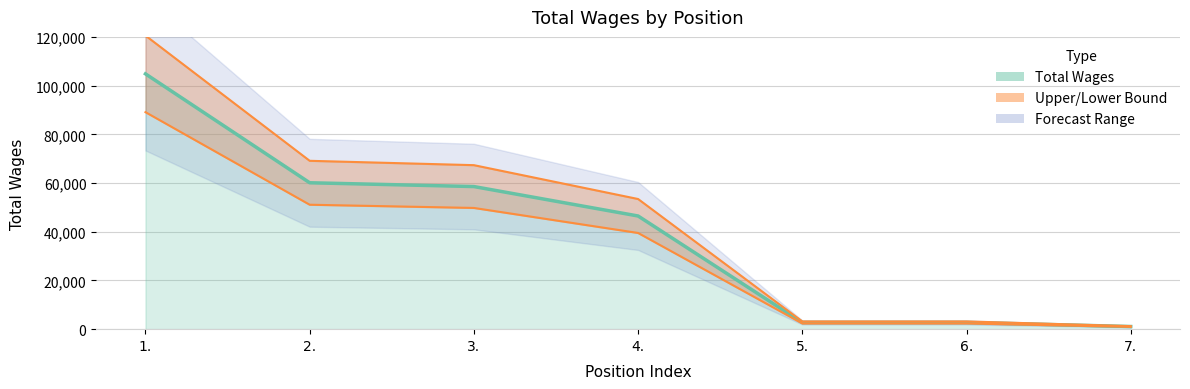

Reading right to left, list all the values displayed in this chart.

7.=1086	6.=2757	5.=2757	4.=46465	3.=58553	2.=60108	1.=104818